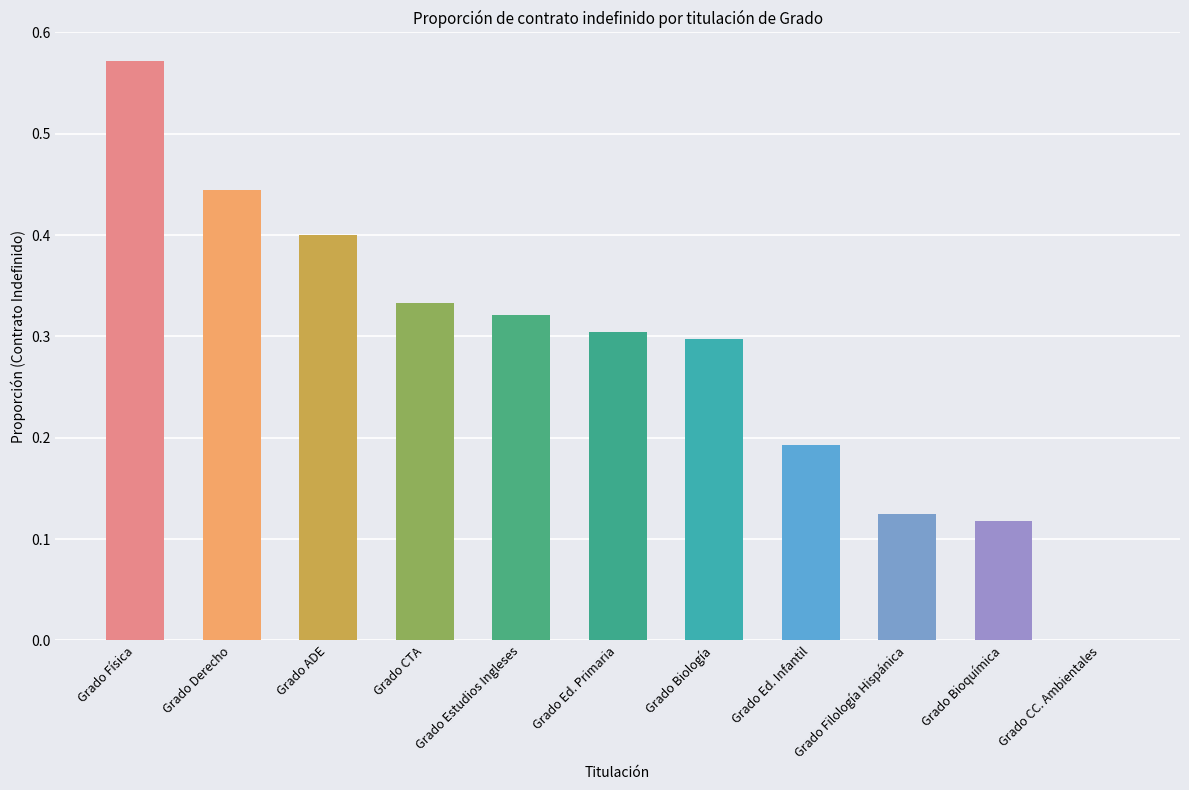

What is the sum of all values?

3.1